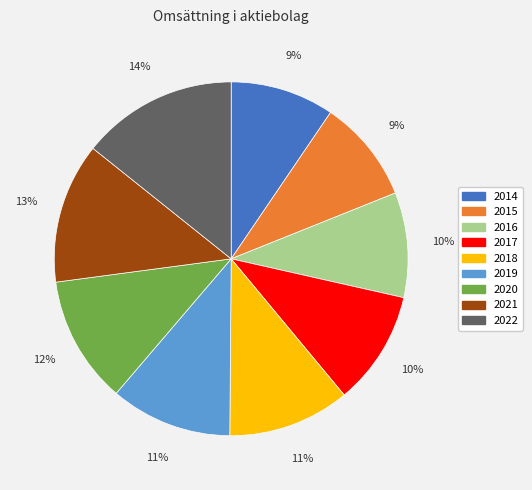

Combined, do 2022 and 2021 account for over 50%?

No